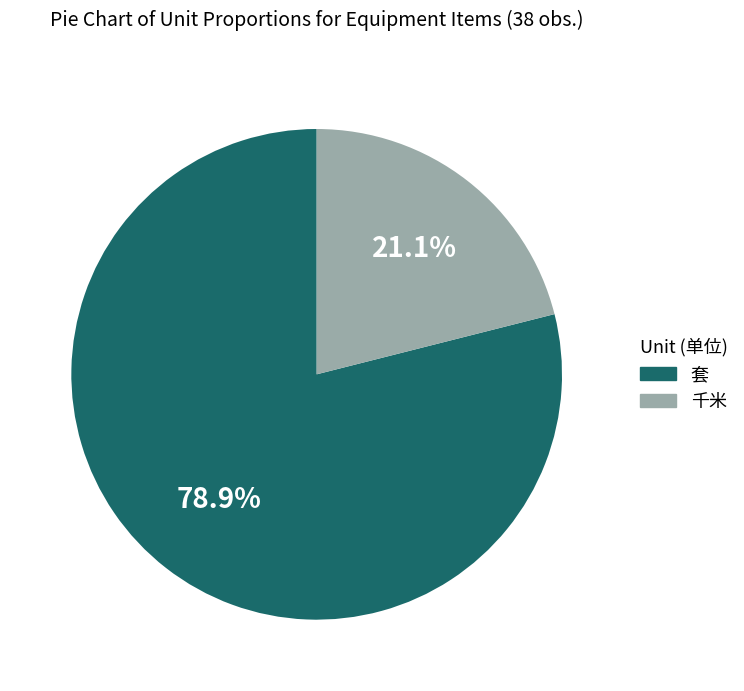

Count the number of slices in the pie.

2